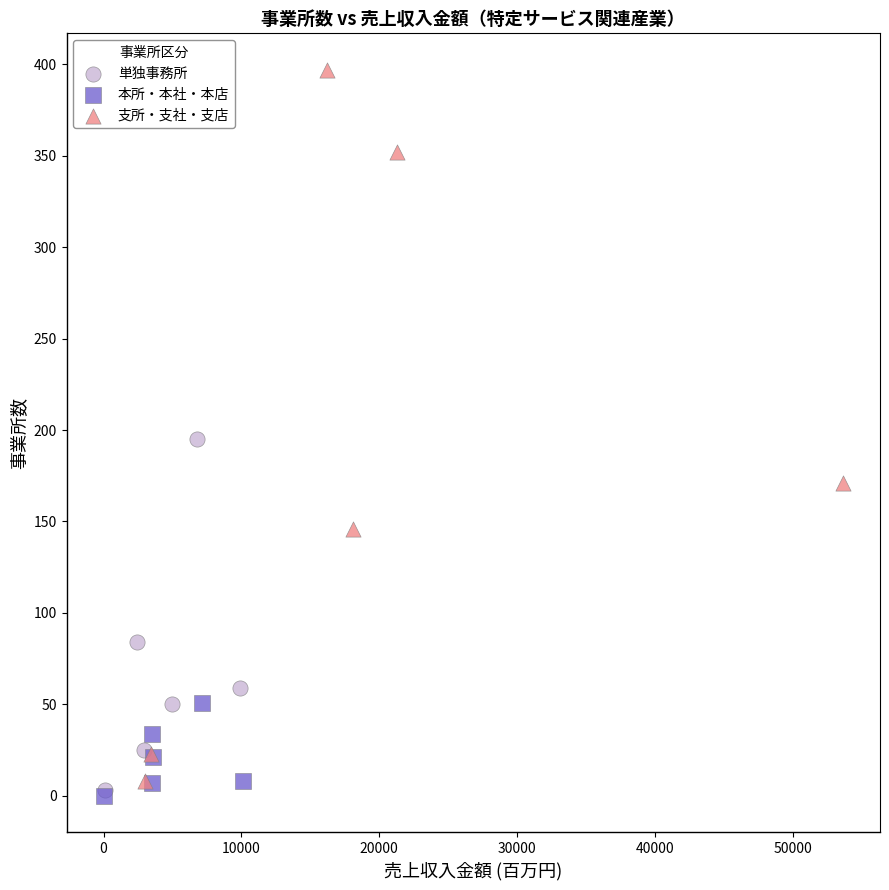

Which series contains the highest Y value?

支所・支社・支店